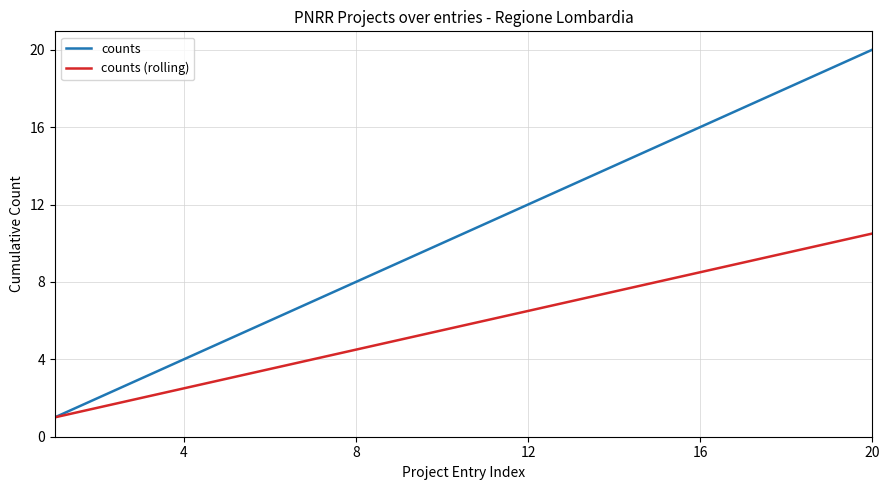

Which series has the widest spread of values?

counts